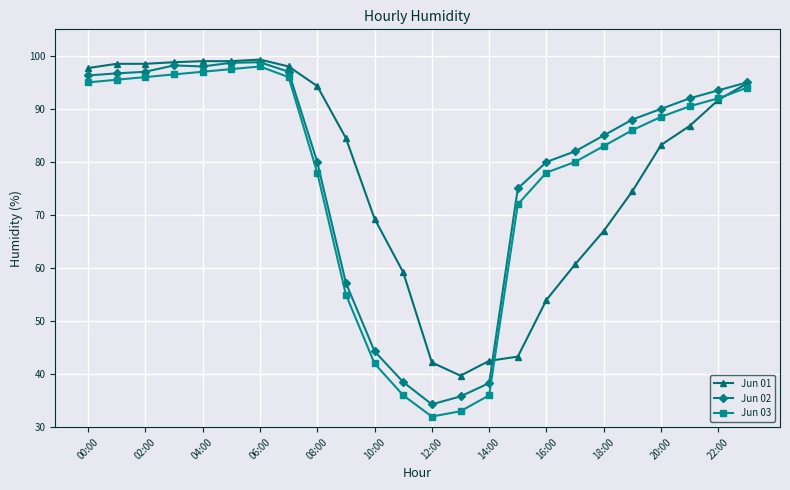

True or false: Jun 02 has more than 0 interior local peaks.

True